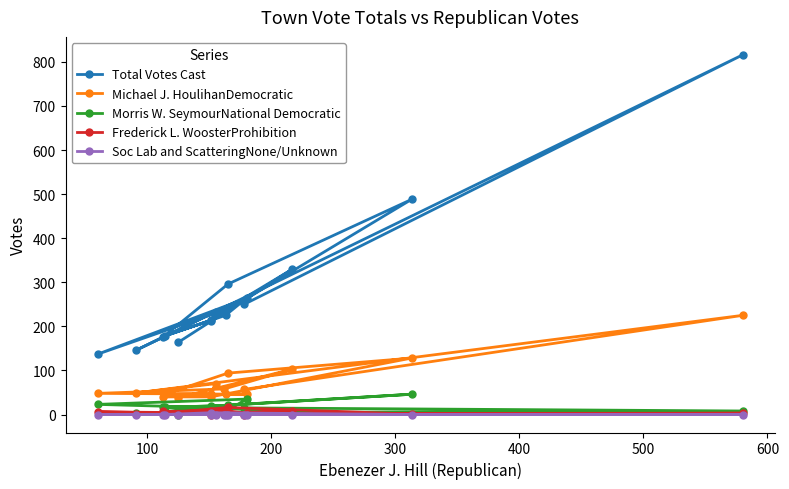

True or false: Soc Lab and ScatteringNone/Unknown and Total Votes Cast cross at least once.

False